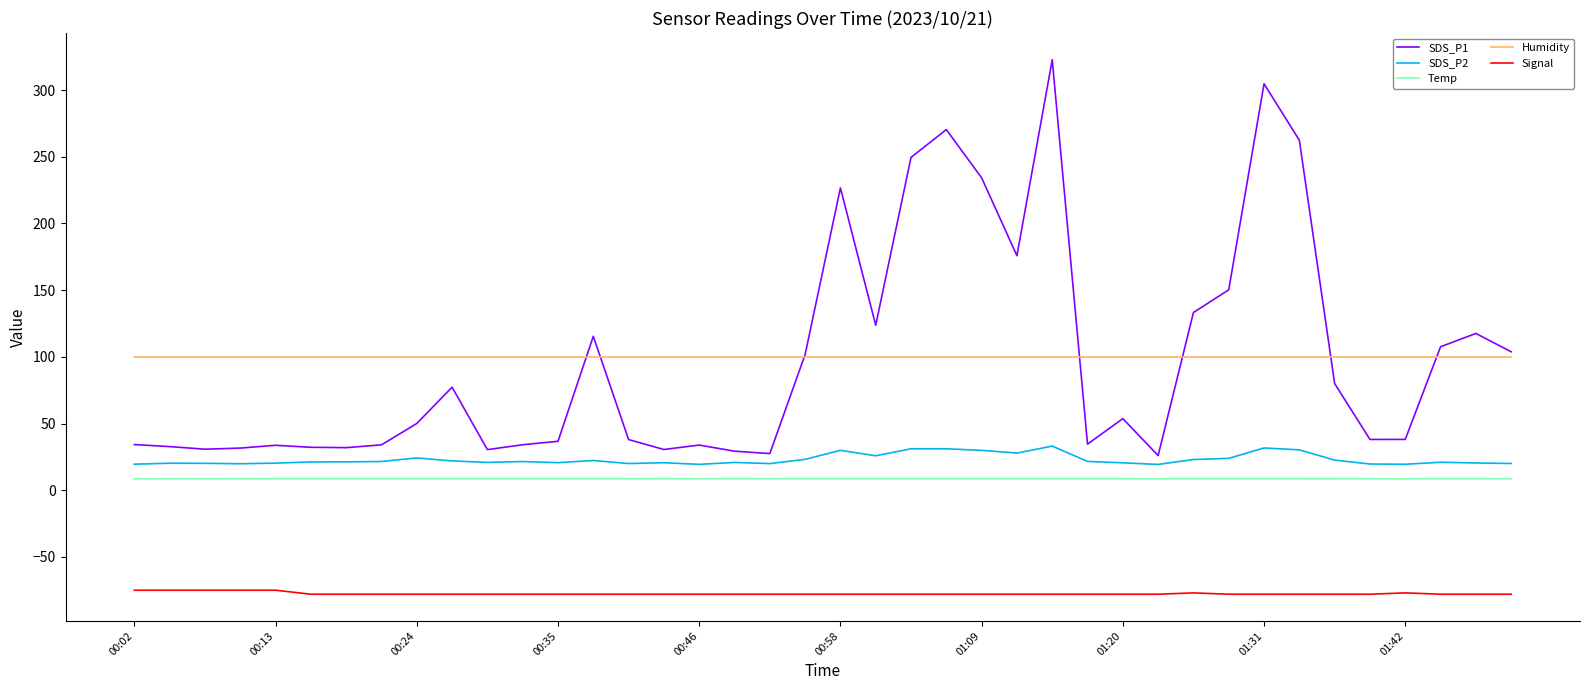

Which series has the largest range (max minus min)?

SDS_P1